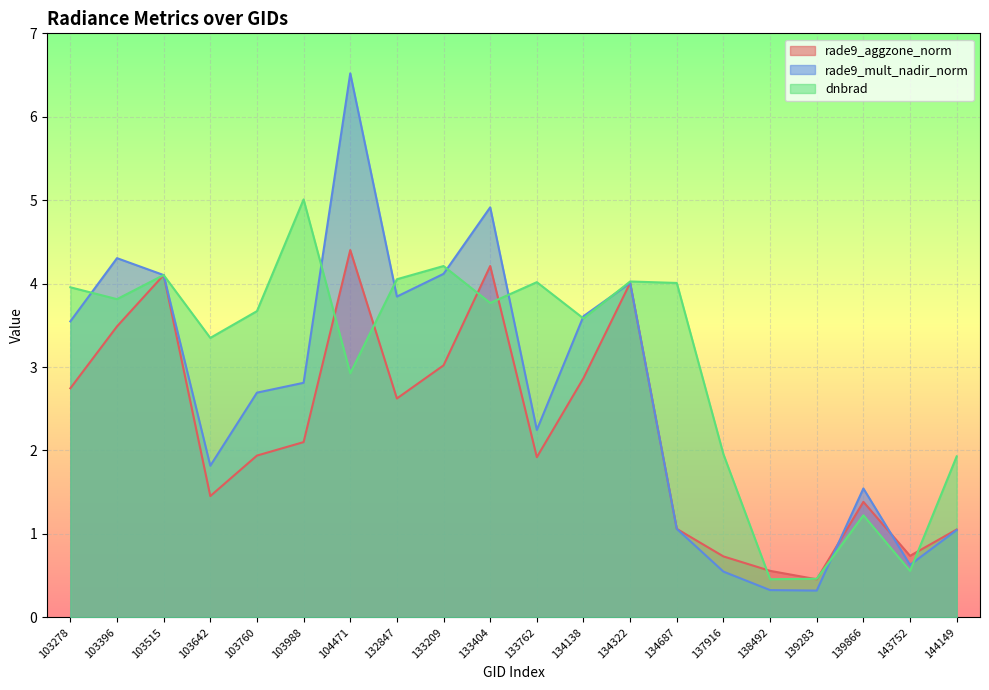

What is the difference between the maximum and minimum values in the rade9_aggzone_norm series?

3.9